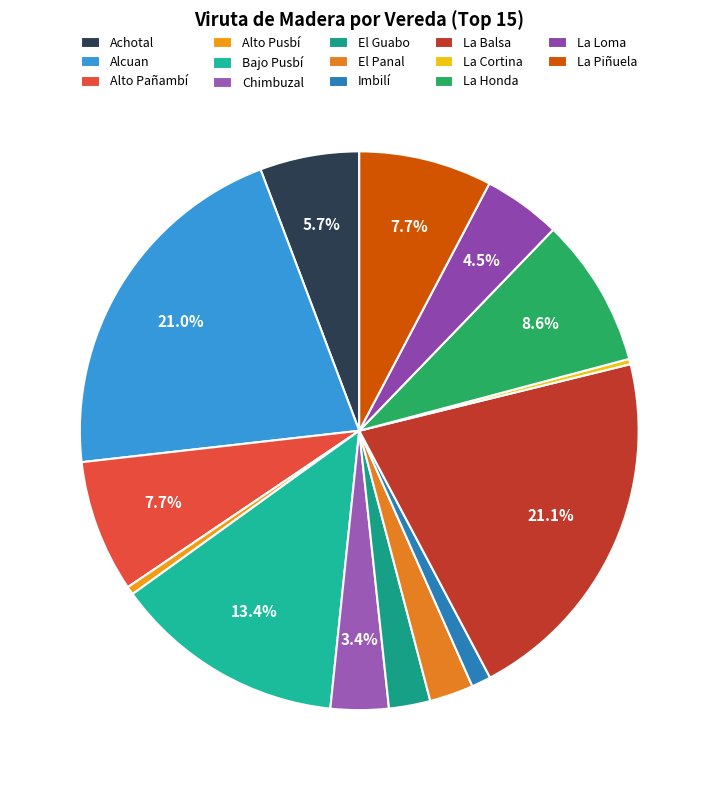

What percentage is the Imbilí slice, to the nearest percent?

1%